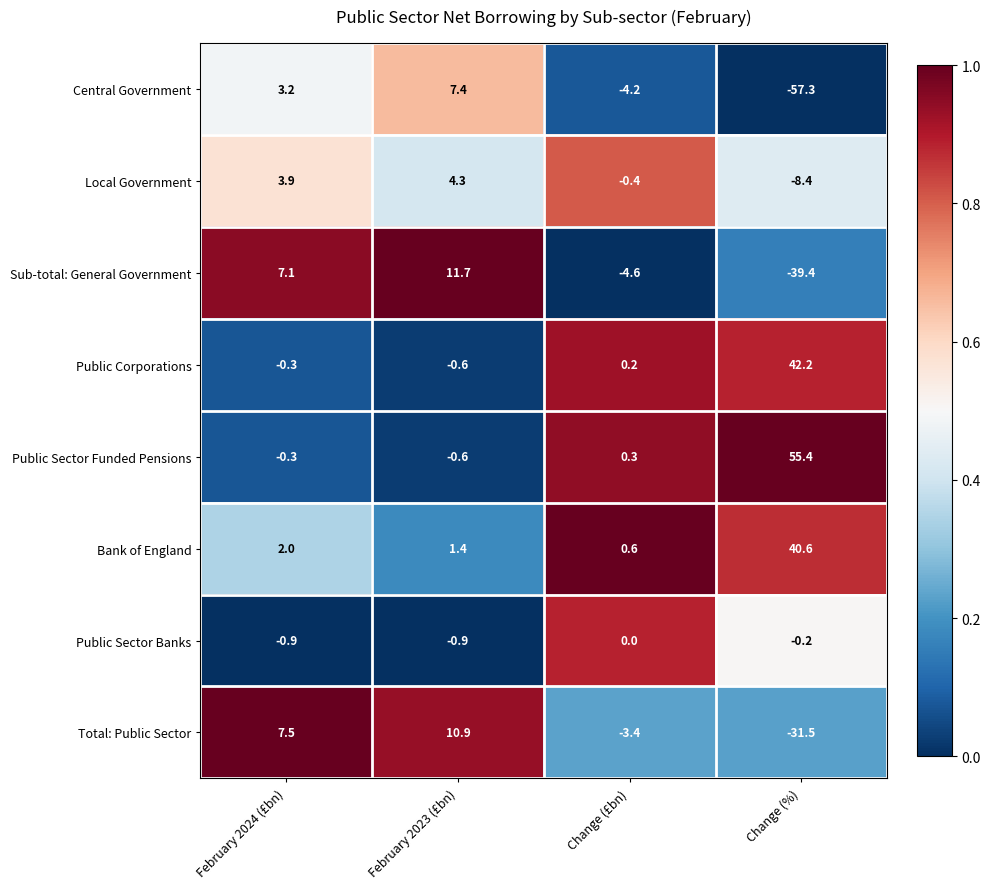

What is the spread (max minus min) of values at February 2023 (£bn)?

12.6